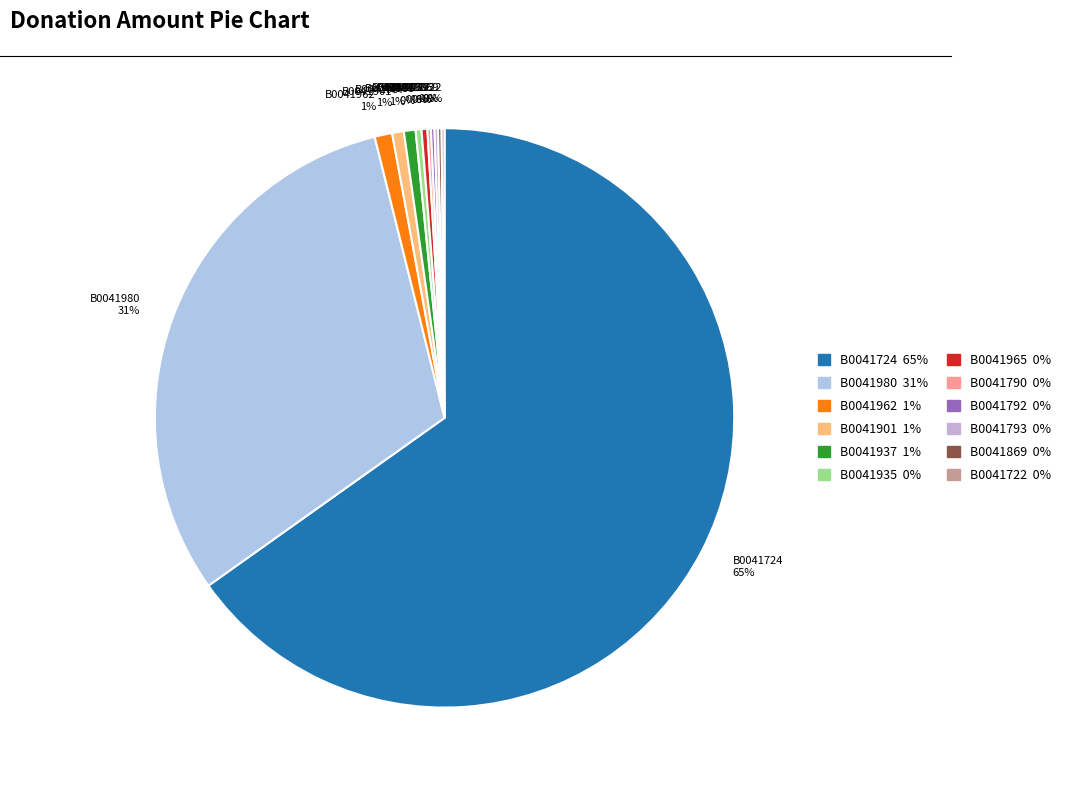

To the nearest percent, what portion does B0041937 1% represent?

1%